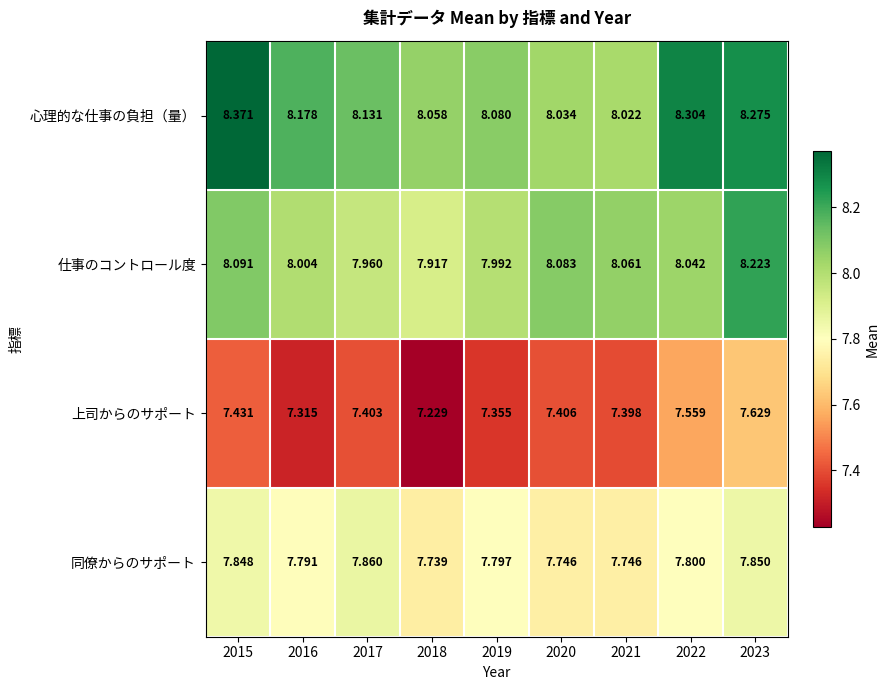

Which series has the largest total across all categories?

心理的な仕事の負担（量）